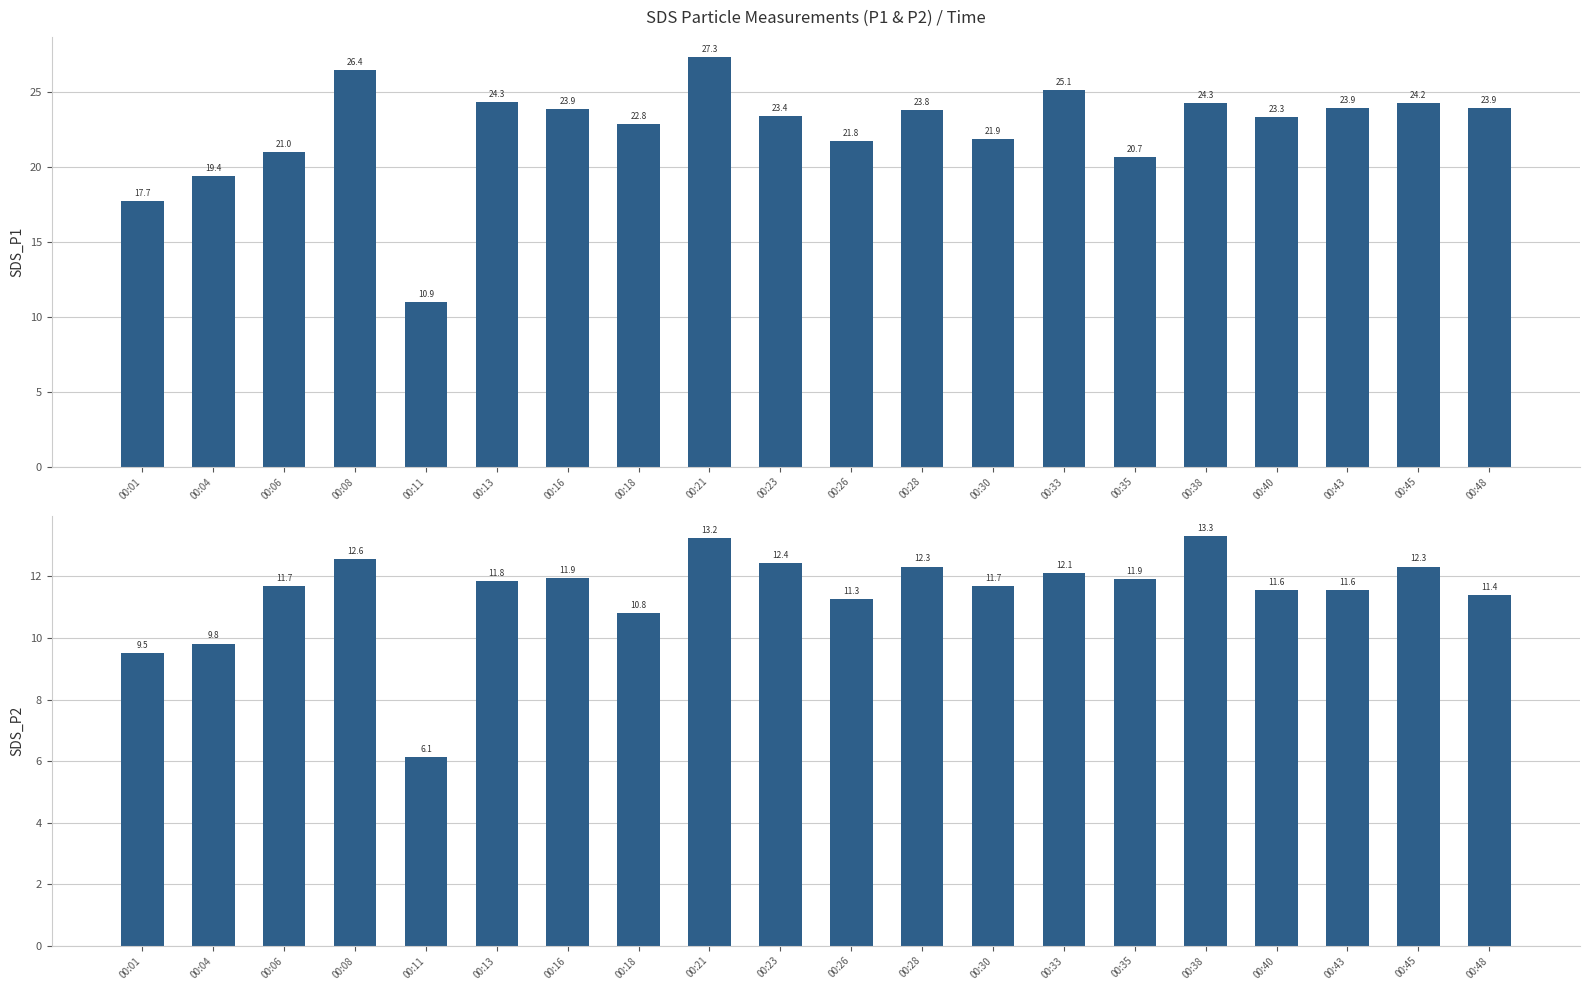

Is the value of SDS_P2 at 00:48 greater than the value of SDS_P1 at 00:16?

No